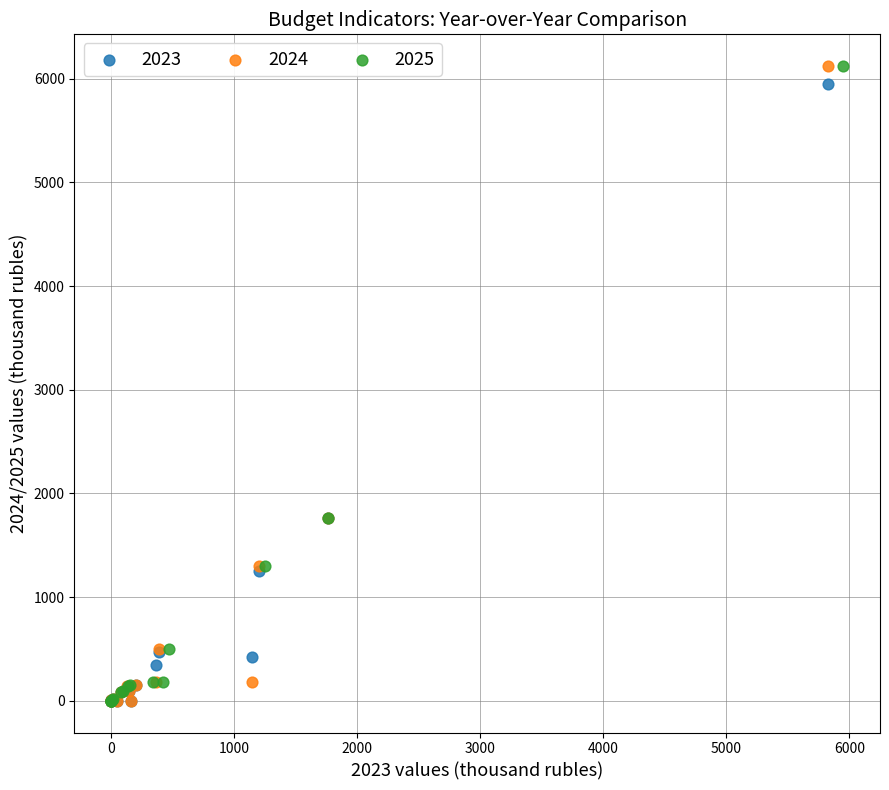

What are all the series names shown in the legend?

2023, 2024, 2025